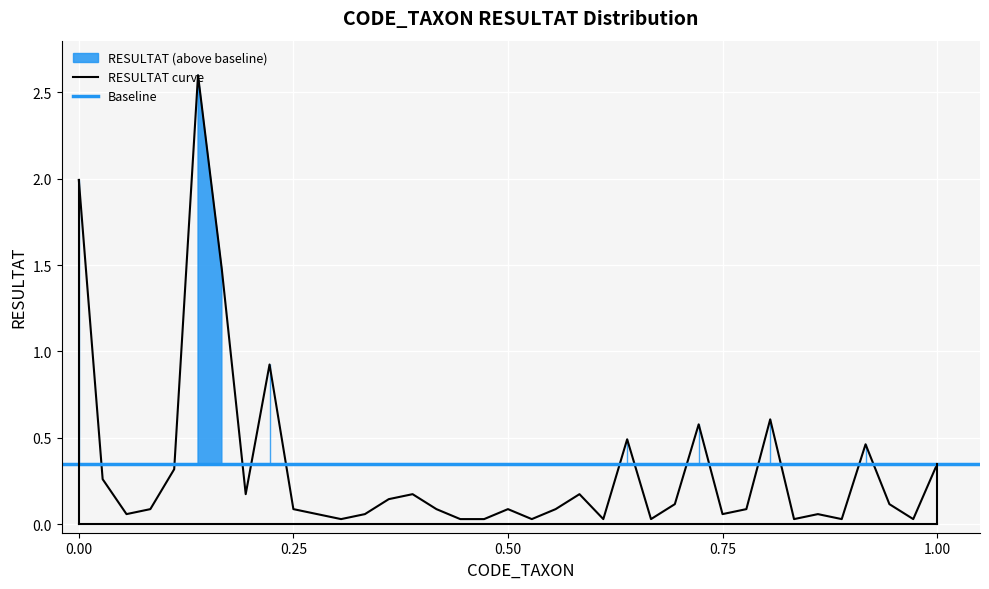

How many lines are shown in the chart?

1